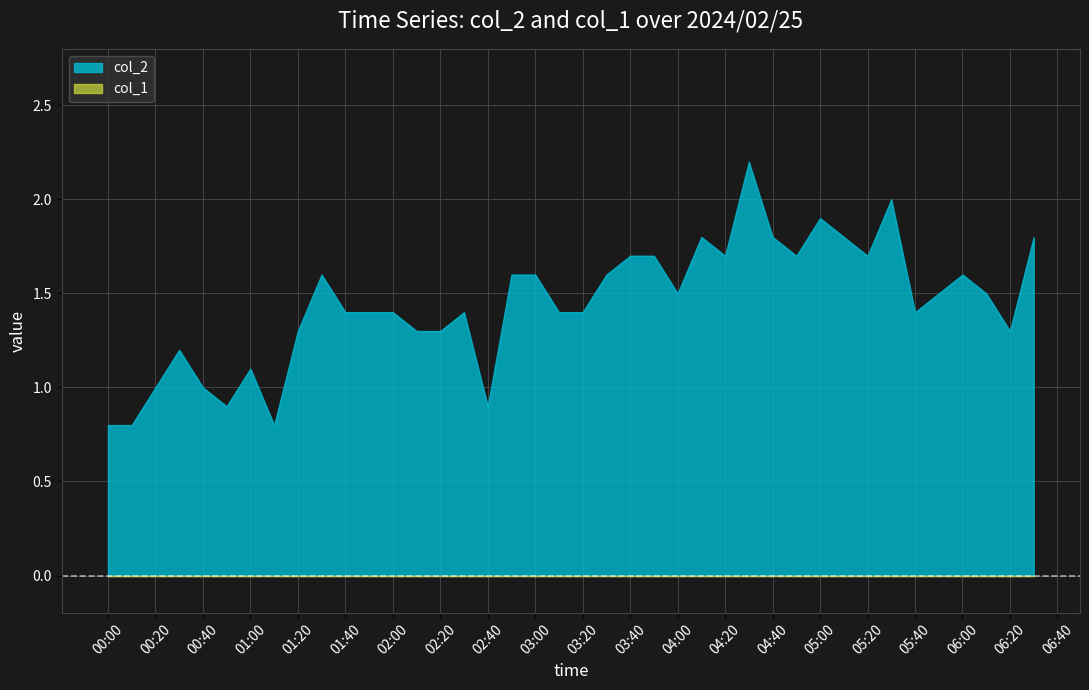

How many values in the col_2 series exceed 1?

33